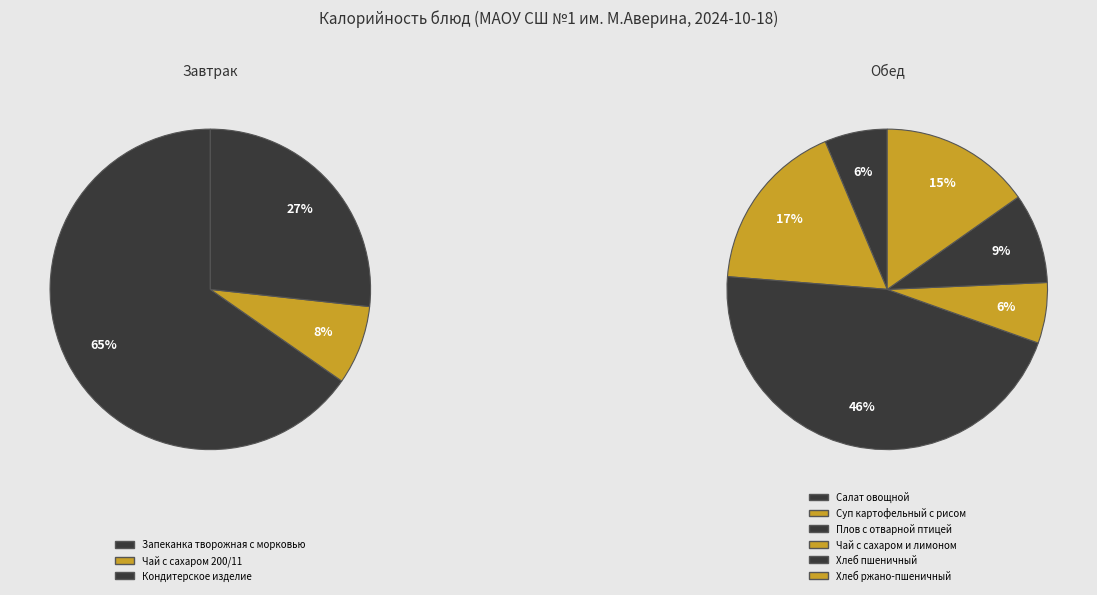

Is it true that Плов с отварной птицей is 21% of the pie?

False